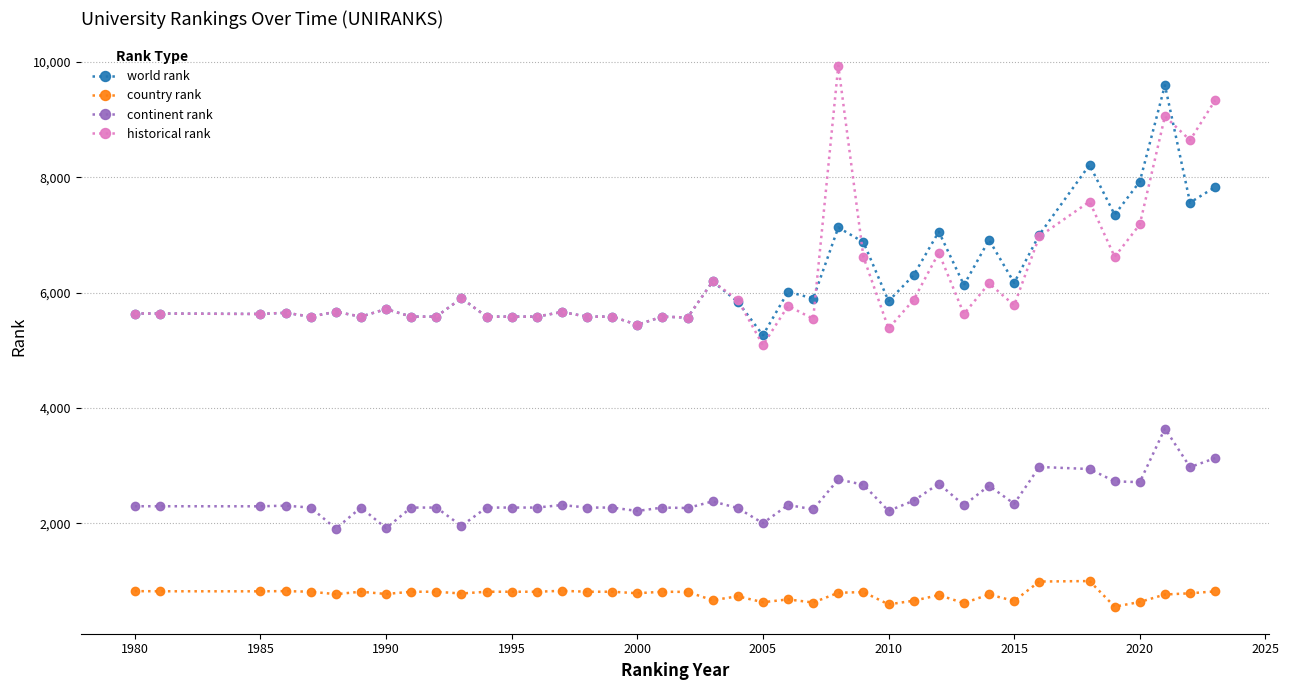

True or false: world rank has more than 2 interior local peaks.

True